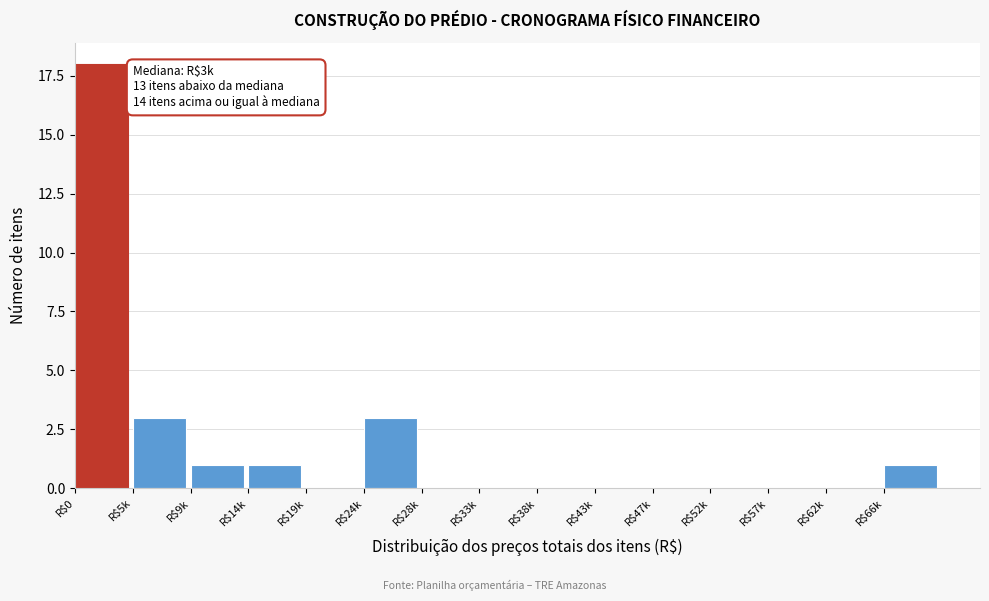

What is the maximum value shown in the chart?

18